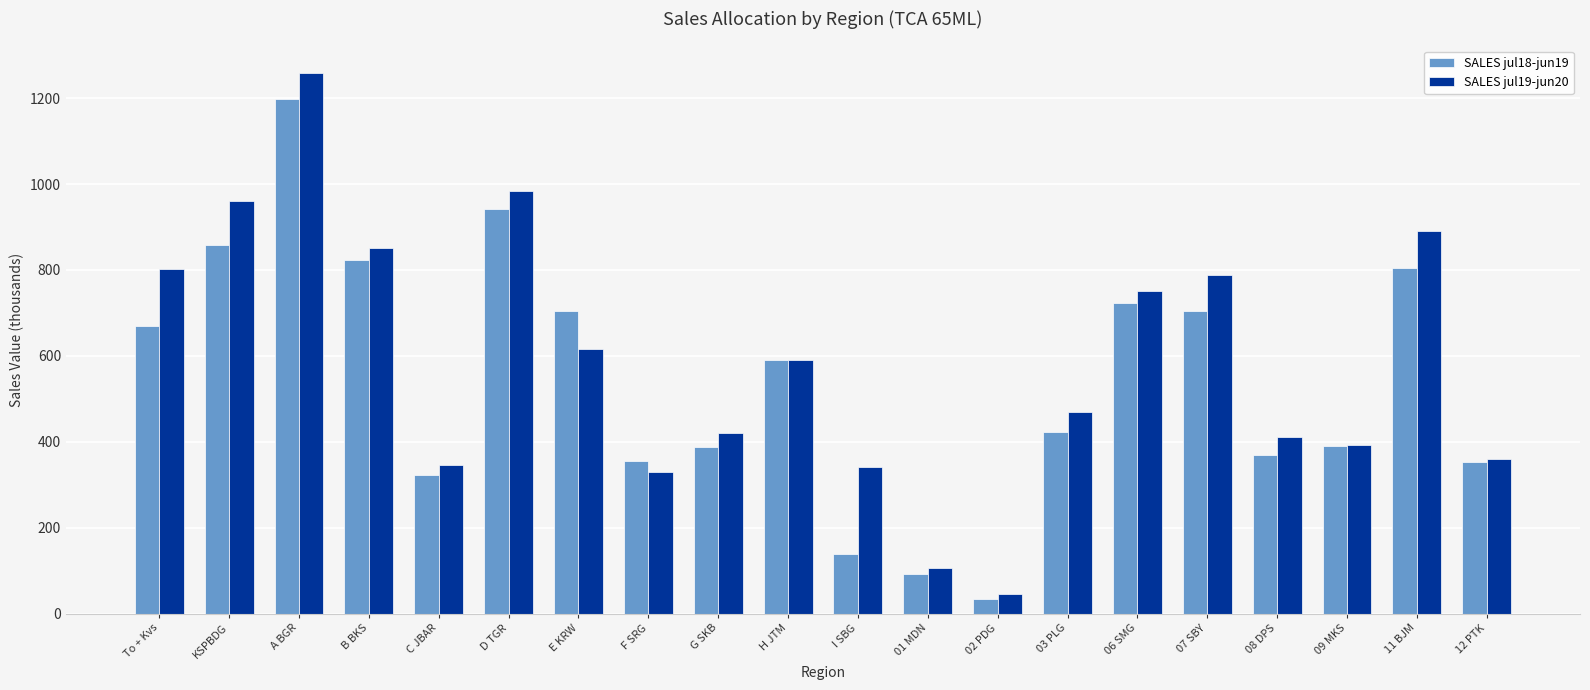

At which label does SALES jul18-jun19 reach its minimum?

02 PDG